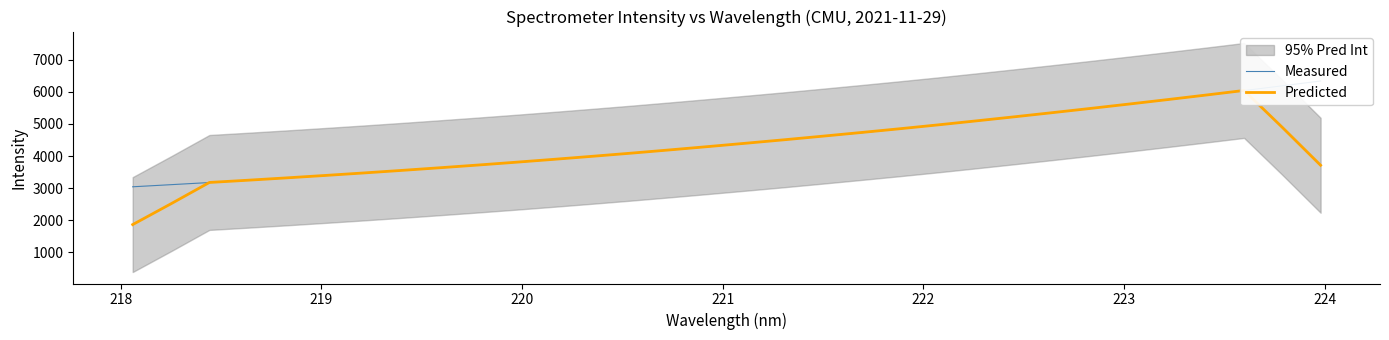

True or false: Predicted and Measured cross at least once.

True